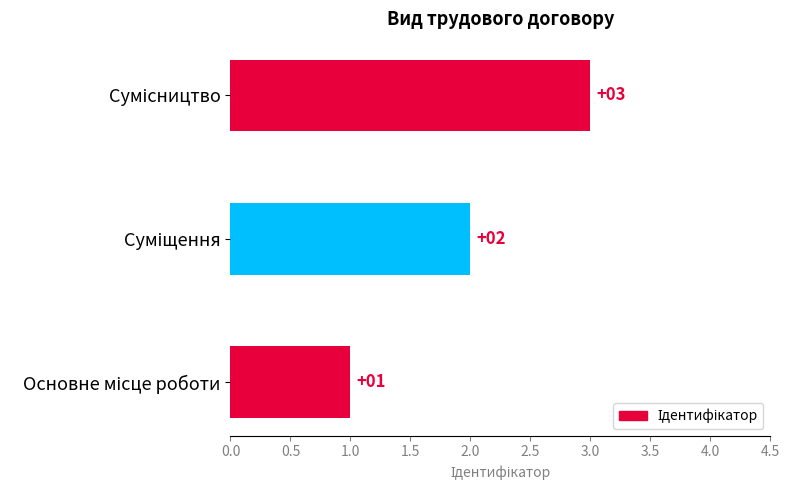

Count the values in the range 1 to 3.

3